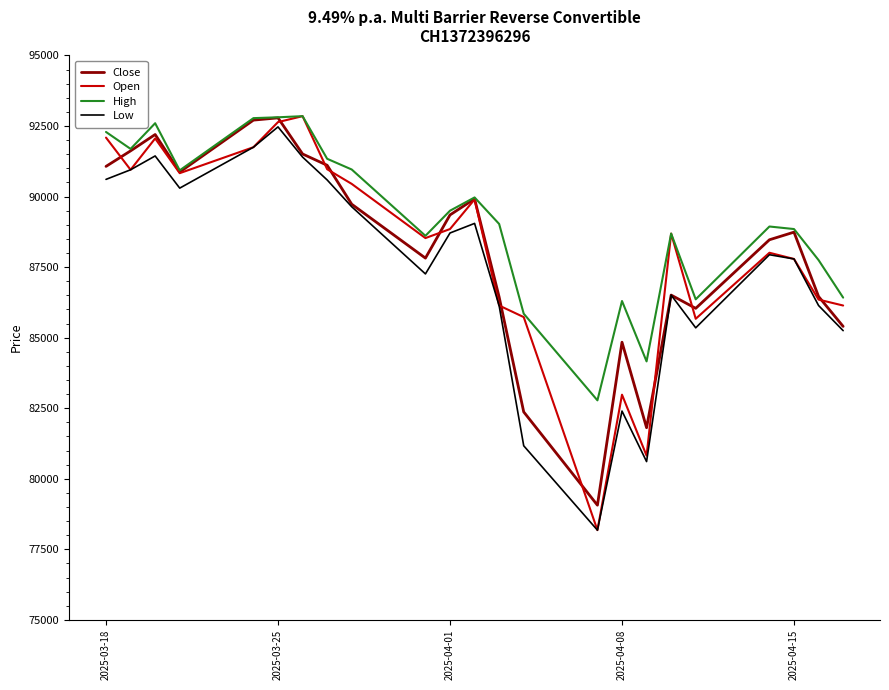

What is the smallest value displayed?

78180